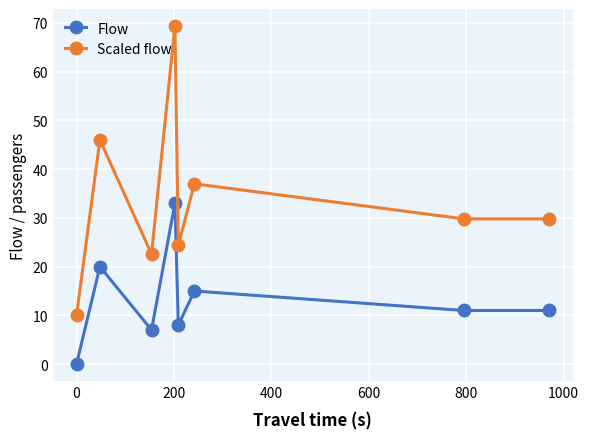

What is the highest value of the Scaled flow series?

69.4